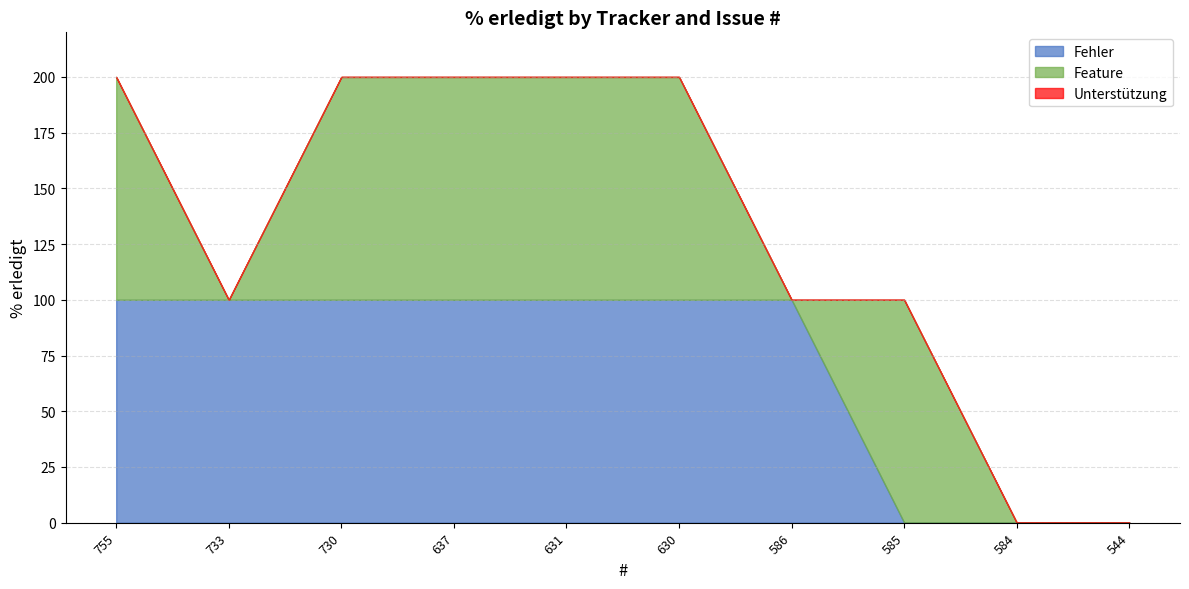

How many categories are shown in the chart?

10